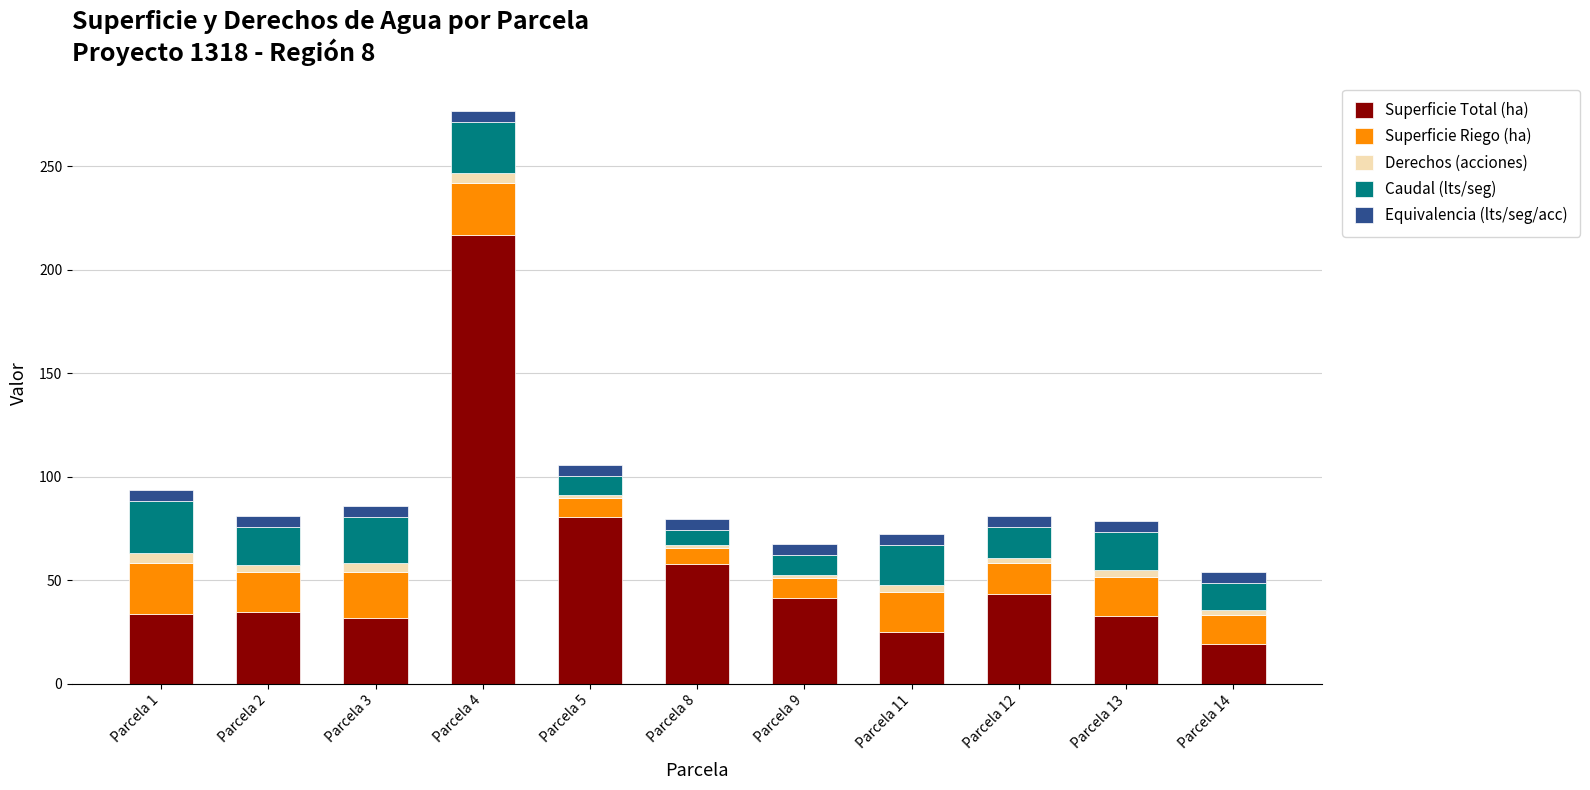

At which category is the sum across all series the highest?

Parcela 4